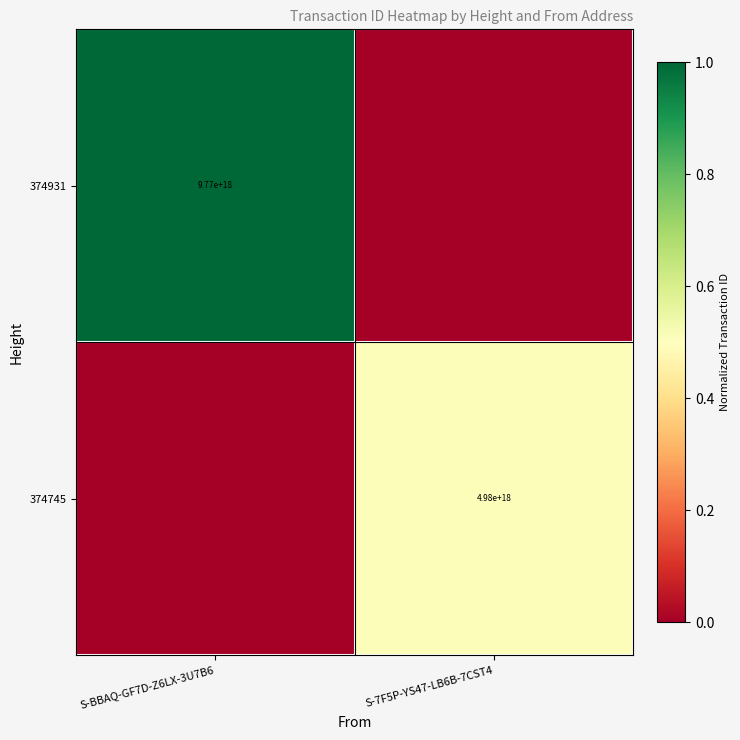

Is it true that 374745 equals 1510399599525649664 at S-7F5P-YS47-LB6B-7CST4?

False